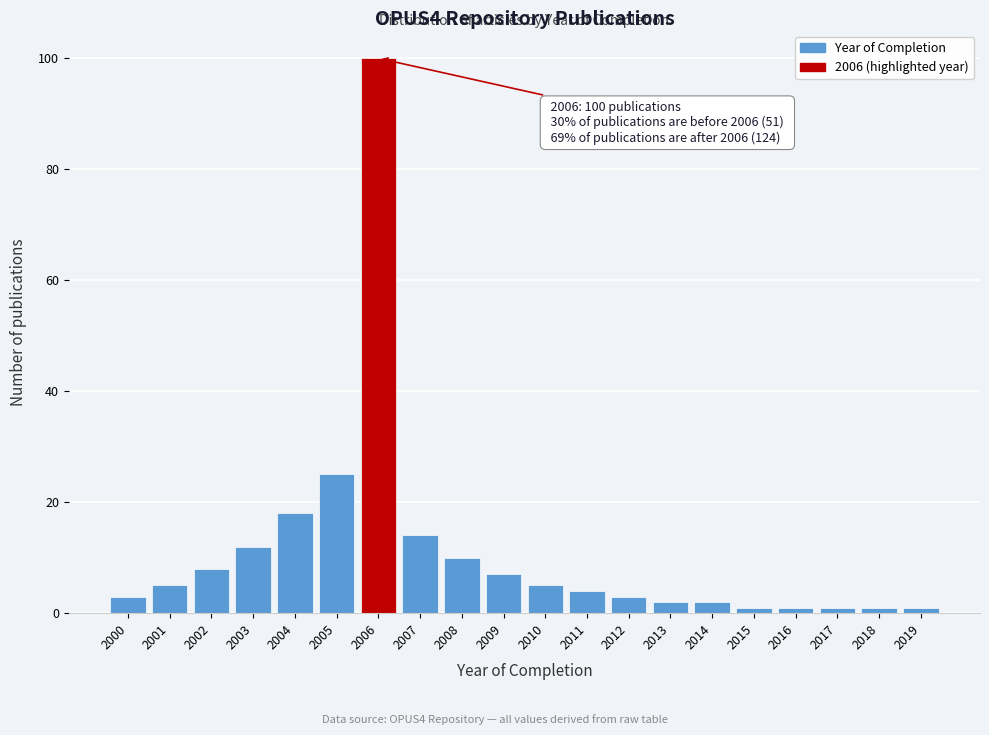

Reading left to right, what are all the values shown in this chart?

2000=3	2001=5	2002=8	2003=12	2004=18	2005=25	2006=100	2007=14	2008=10	2009=7	2010=5	2011=4	2012=3	2013=2	2014=2	2015=1	2016=1	2017=1	2018=1	2019=1